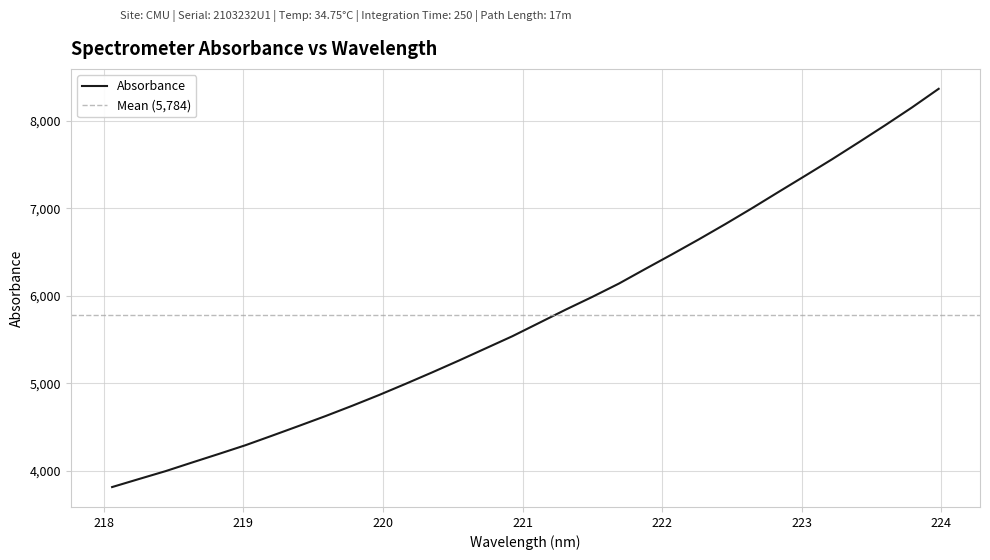

At which category does the chart reach its peak across all series?

223.9802